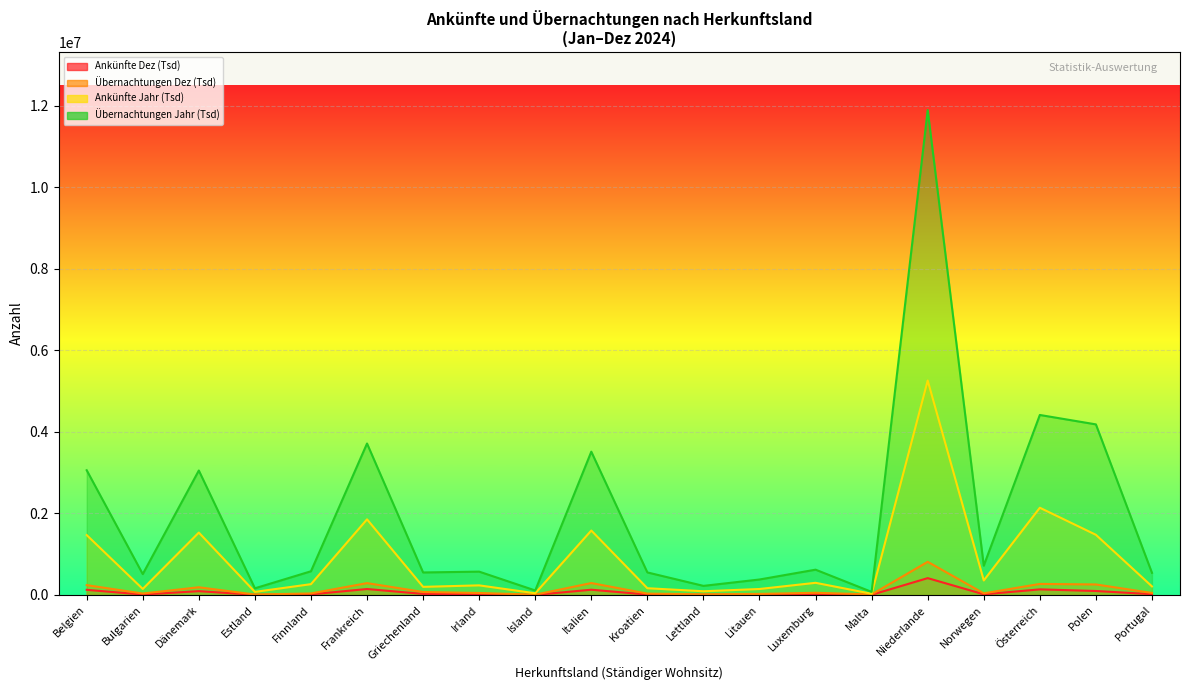

What is the maximum value shown in the chart?

11896498